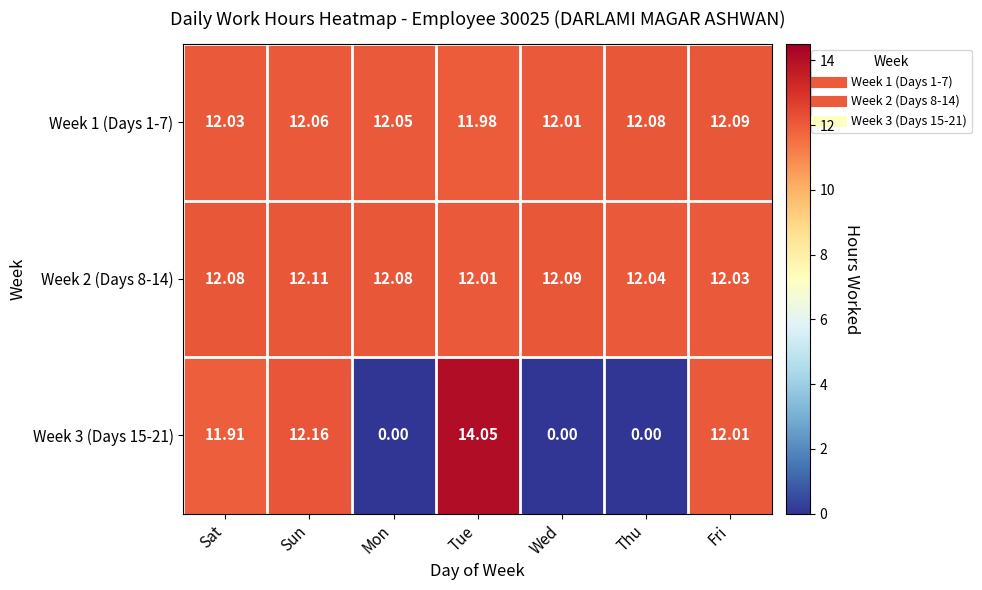

Which category has the highest value across all series?

Tue